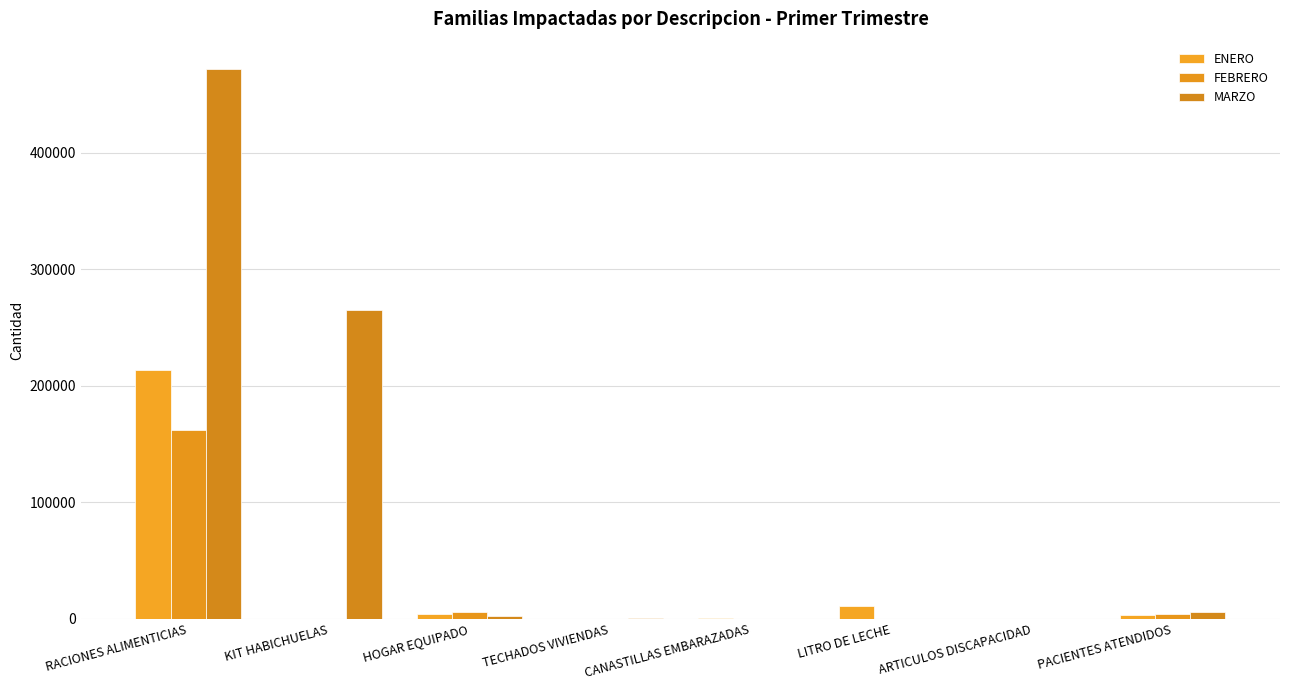

What is the difference between the highest and lowest values at LITRO DE LECHE?

11000